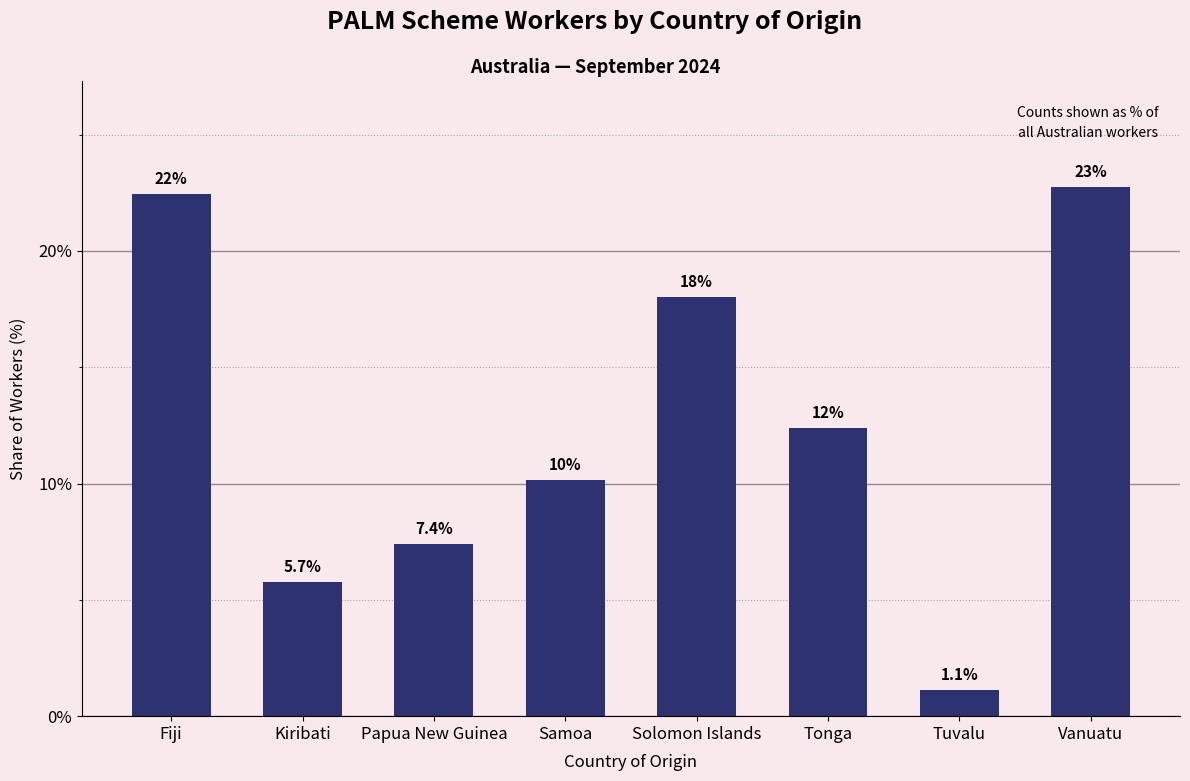

List the labels in order of value, largest first.

Vanuatu, Fiji, Solomon Islands, Tonga, Samoa, Papua New Guinea, Kiribati, Tuvalu